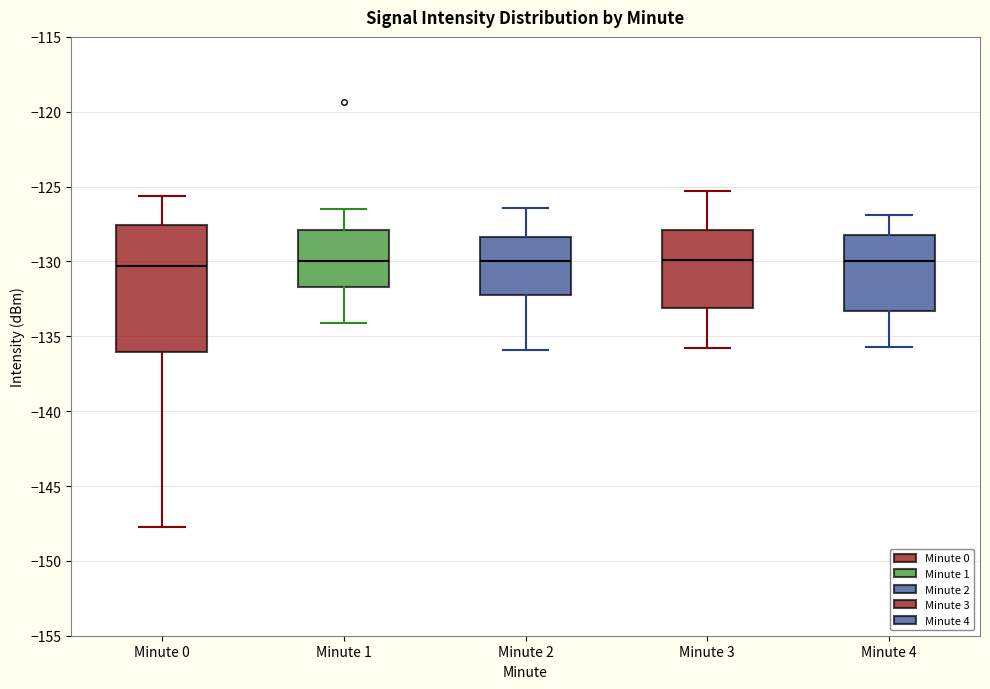

Where does the upper whisker of the box for Minute 0 end on the y-axis? The values are not printed on the chart, so give them approximately, as read against the axis.

-125.5